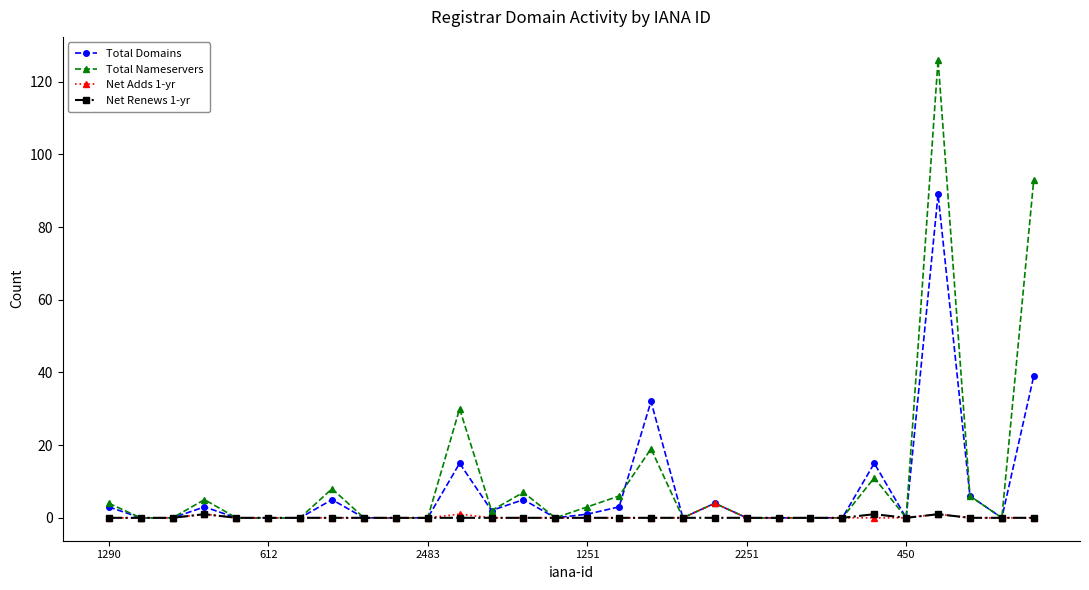

Which series has the largest range (max minus min)?

Total Nameservers